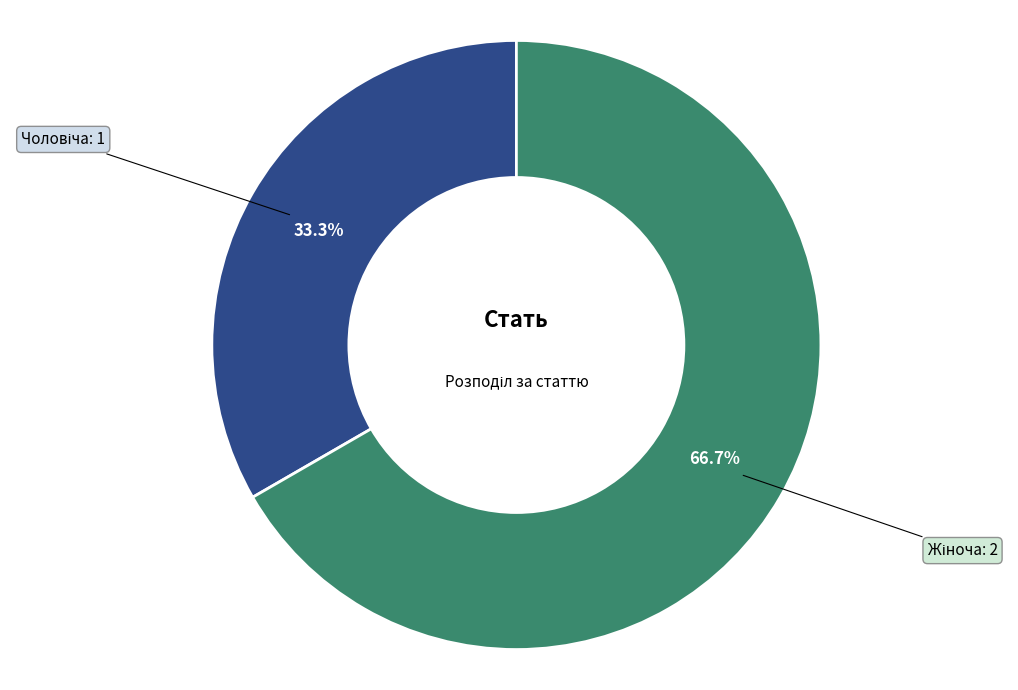

Is there any slice that represents more than half of the pie?

Yes